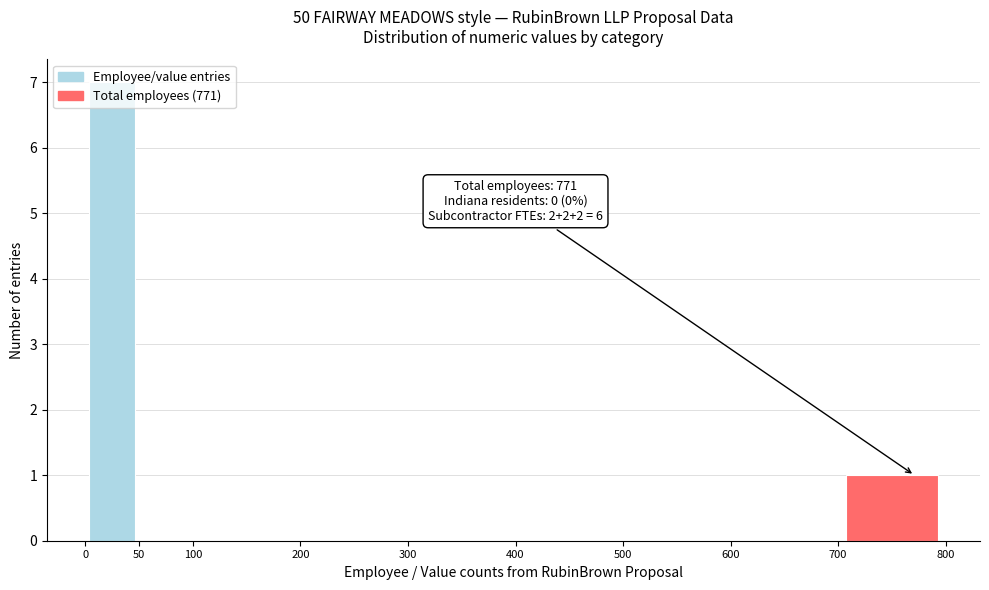

Which range on the x-axis has the tallest bar?

0 to 50